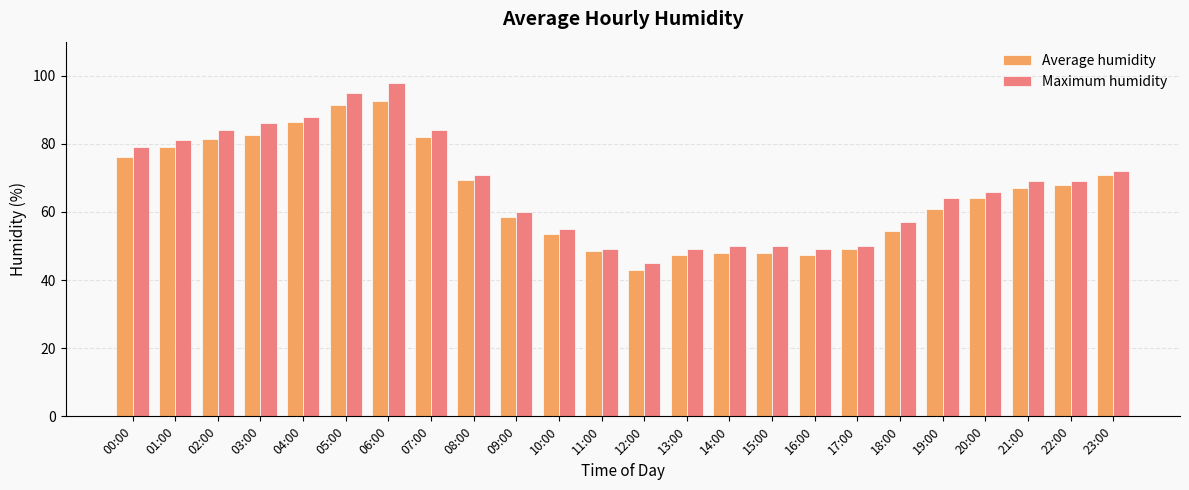

Which category has the lowest value across all series?

12:00